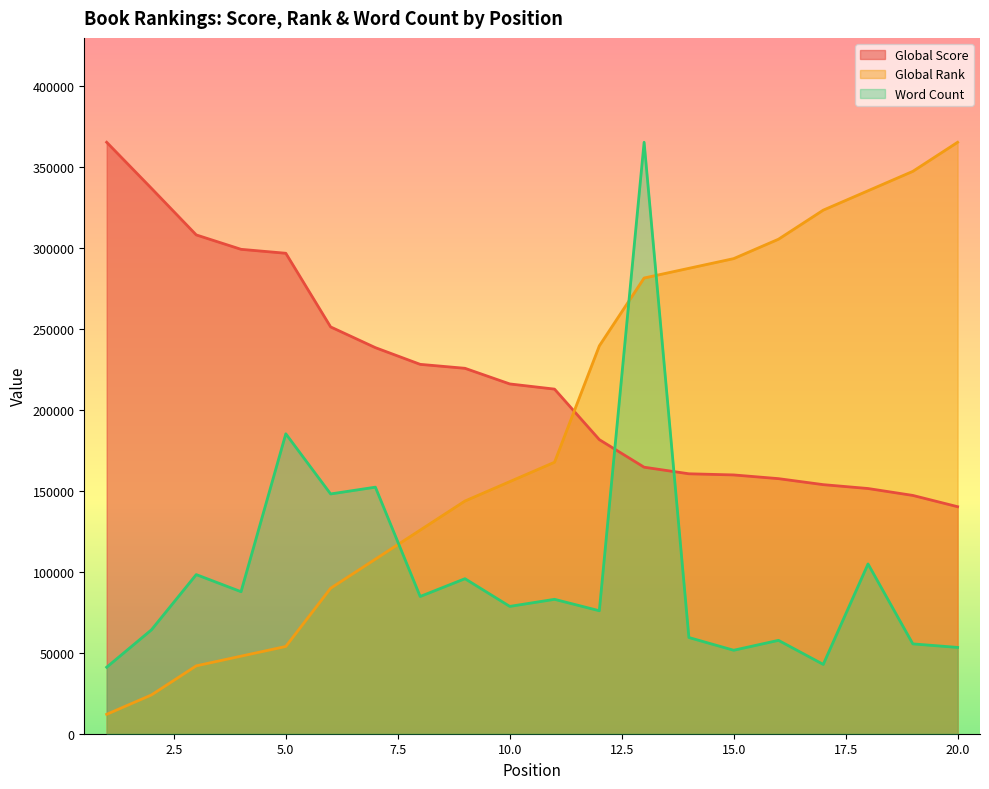

In Word Count (line), how many points are lower than both neighbors (excluding endpoints)?

7